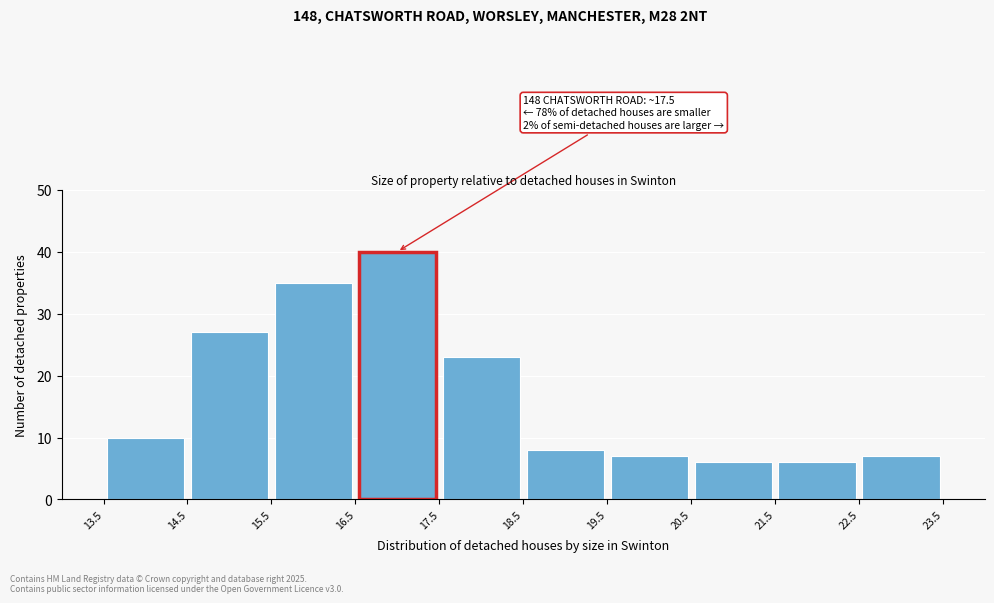

Which range on the x-axis has the tallest bar?

16.5 to 17.5